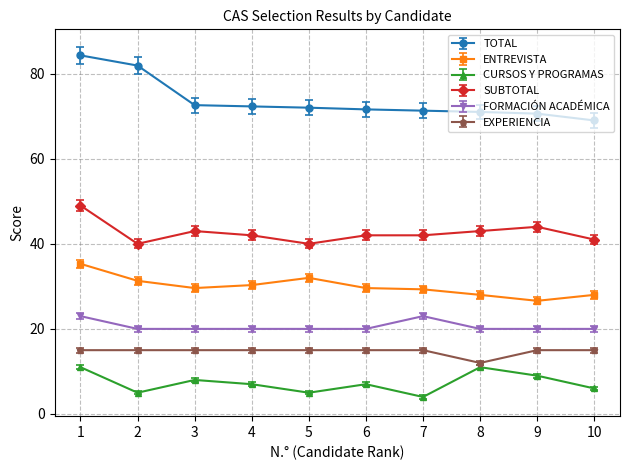

What is the sum of the CURSOS Y PROGRAMAS values at 5 and 6?

12.0